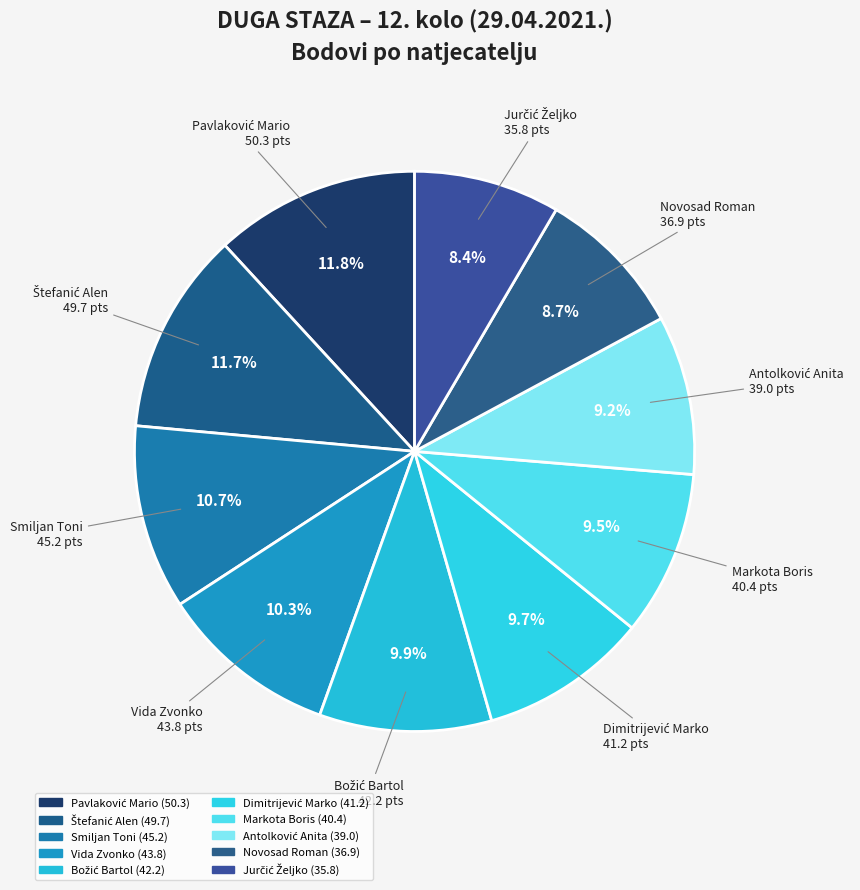

How many slices are in this pie chart?

10